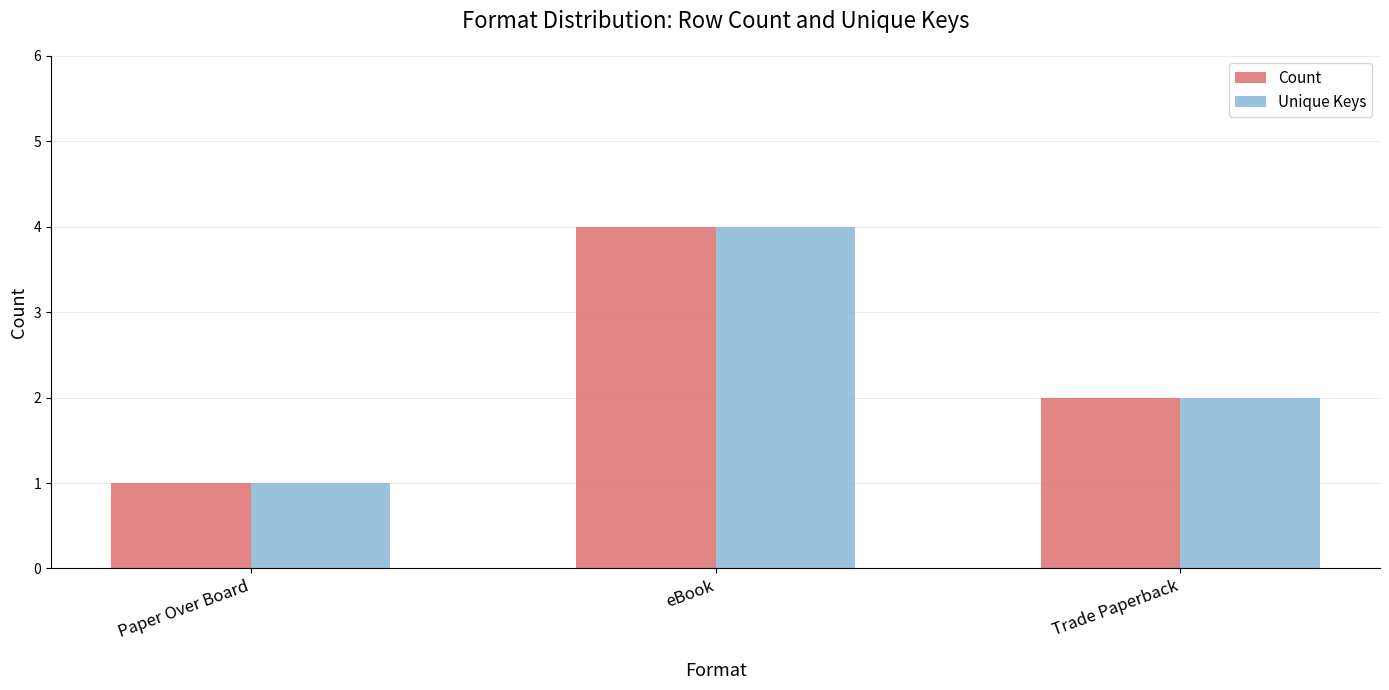

What is the maximum value shown in the chart?

4